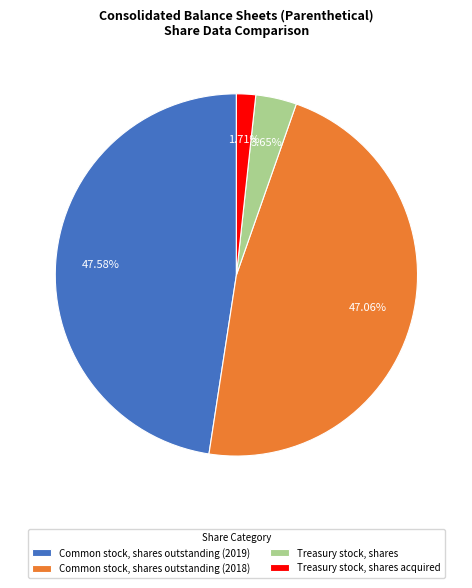

To the nearest percent, what is the combined percentage of Treasury stock, shares acquired and Common stock, shares outstanding (2019)?

49%